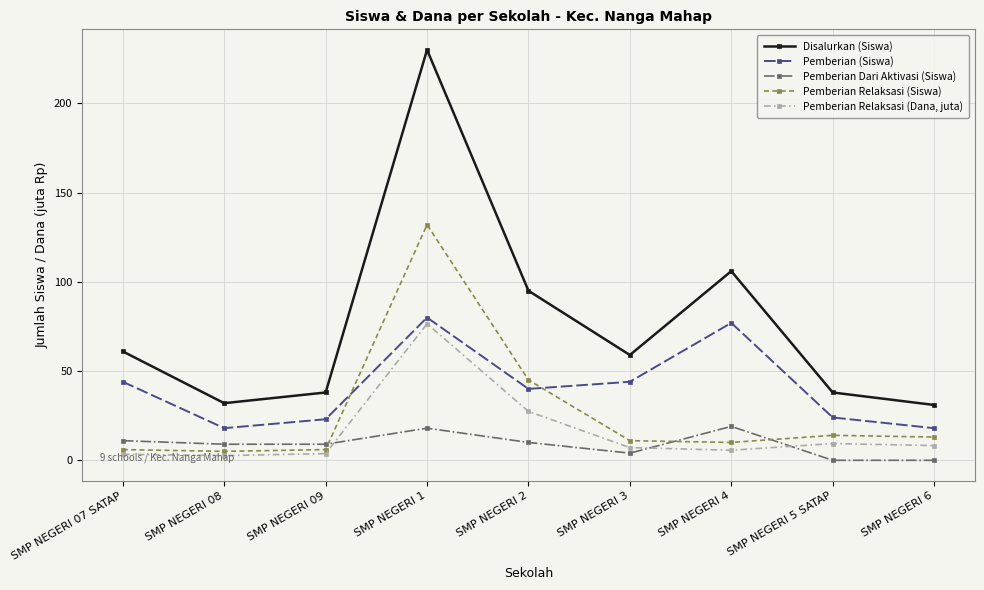

True or false: Disalurkan (Siswa) and Pemberian Relaksasi (Siswa) cross at least once.

False